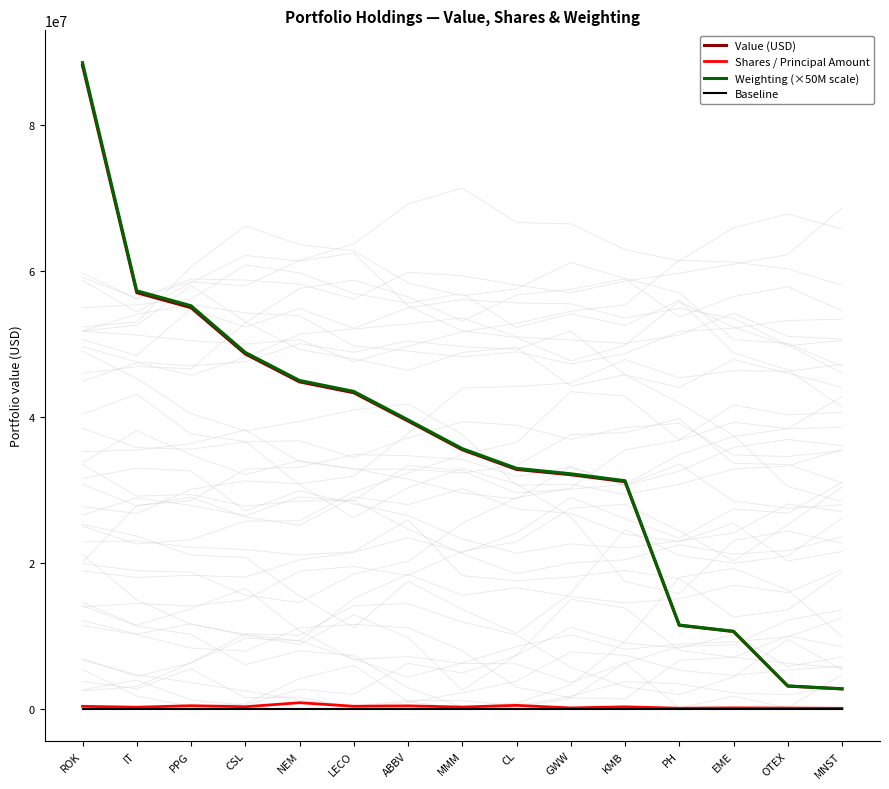

At which label is Weighting (×50M scale) closest to 45650000?

NEM